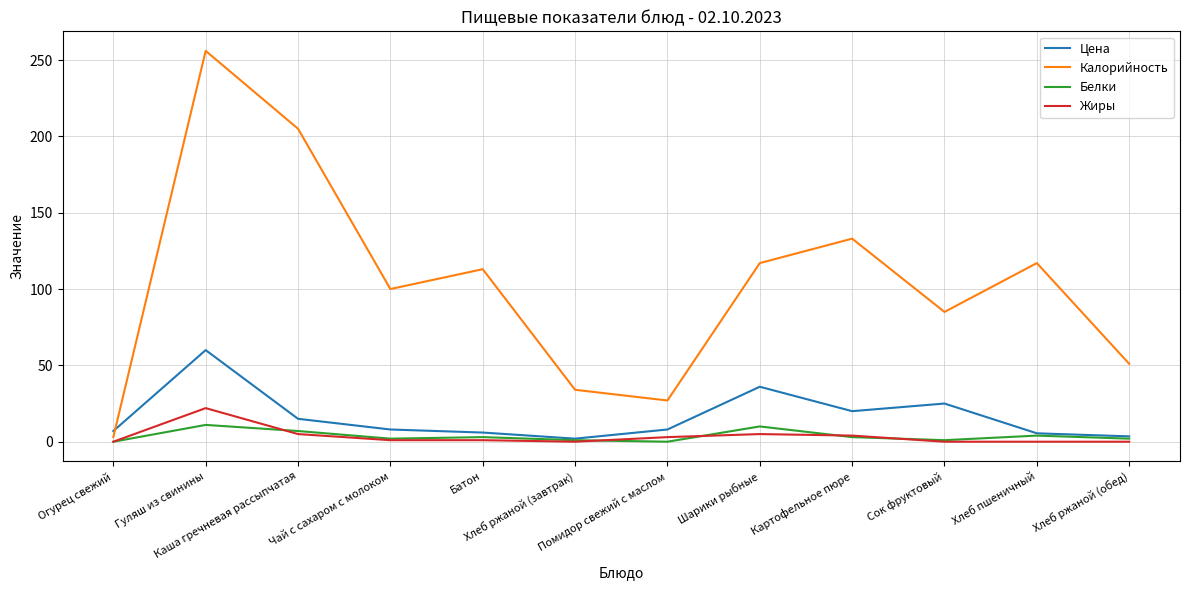

The Белки series shows 1.0 at Хлеб ржаной (завтрак). True or false?

True